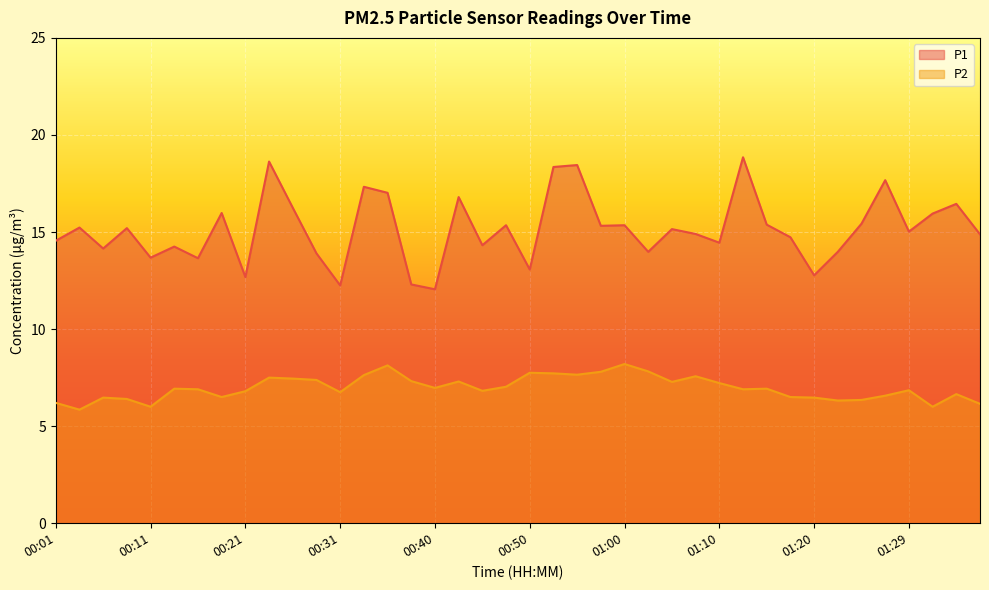

Reading left to right, extract all data points from this chart.

P1: 14.6	15.2	14.2	15.2	13.7	14.2	13.7	16.0	12.7	18.6	16.2	13.9	12.2	17.3	17.0	12.3	12.1	16.8	14.3	15.3	13.1	18.4	18.4	15.3	15.3	14.0	15.2	14.9	14.4	18.9	15.4	14.7	12.8	14.0	15.4	17.7	15.0	15.9	16.4	14.9
P2: 6.2	5.8	6.5	6.4	6.0	6.9	6.9	6.5	6.8	7.5	7.5	7.4	6.8	7.6	8.1	7.3	7.0	7.3	6.8	7.0	7.8	7.7	7.7	7.8	8.2	7.8	7.3	7.6	7.2	6.9	6.9	6.5	6.5	6.3	6.3	6.6	6.8	6.0	6.7	6.2